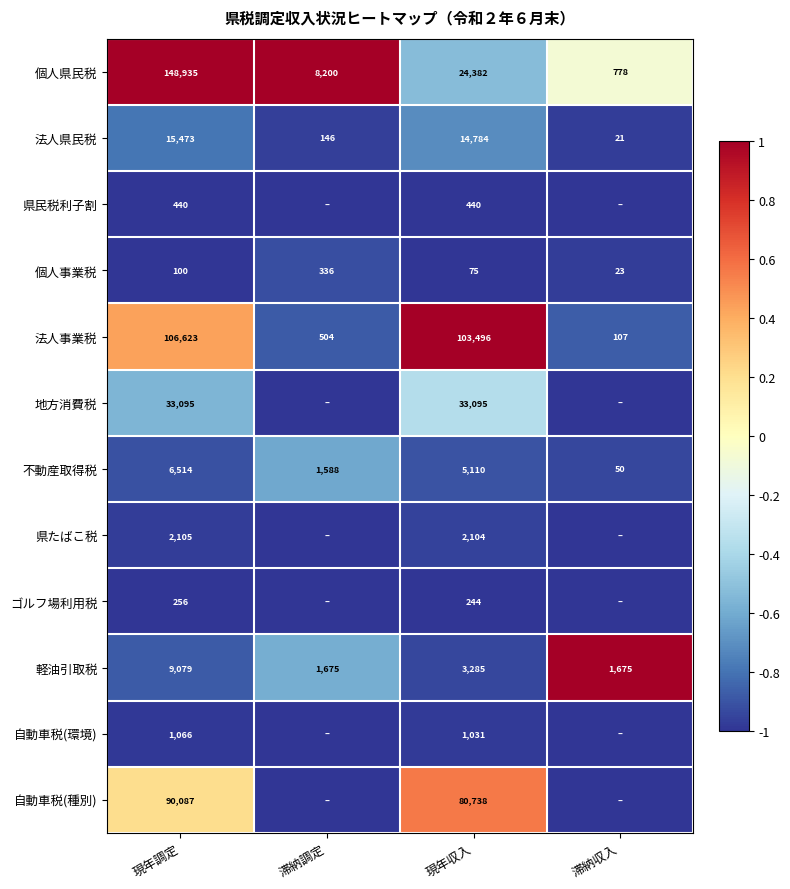

What is the difference between the second highest and second lowest values in the 個人事業税 series?

25